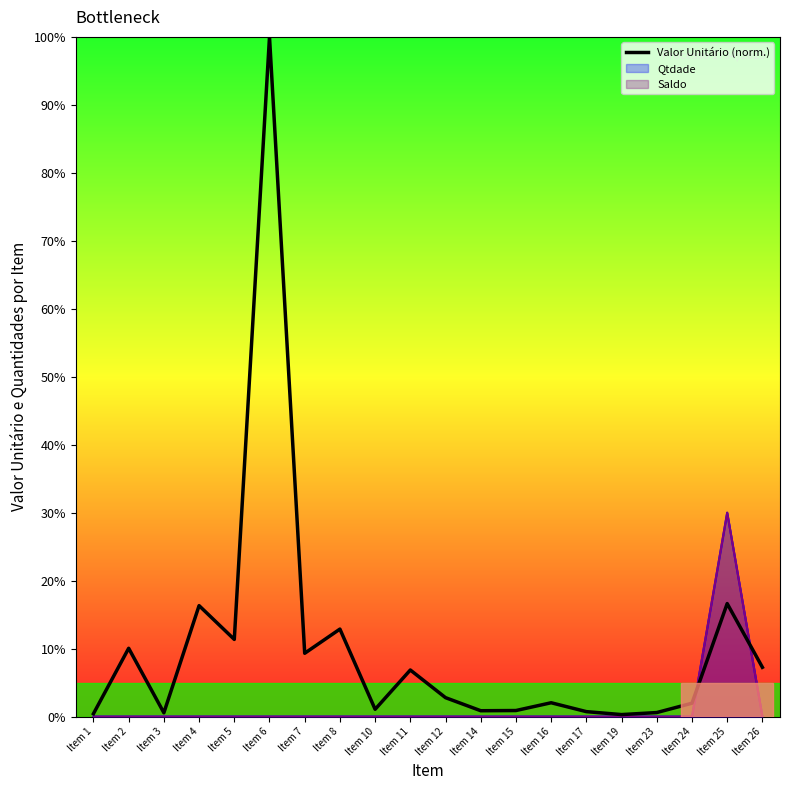

What is the average value?

10.1